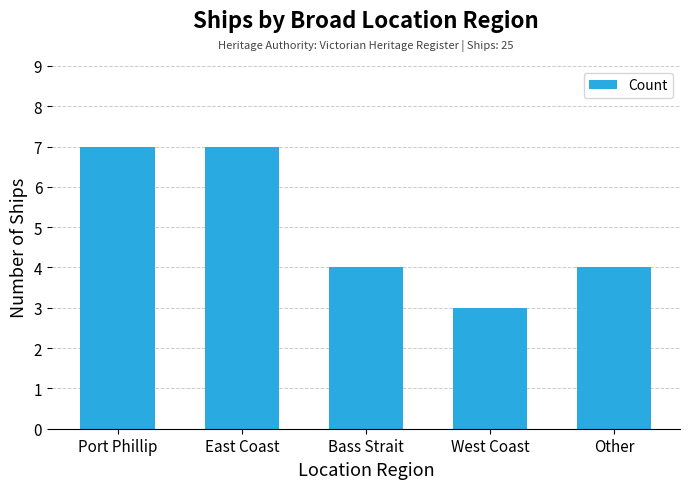

What is the average value?

5